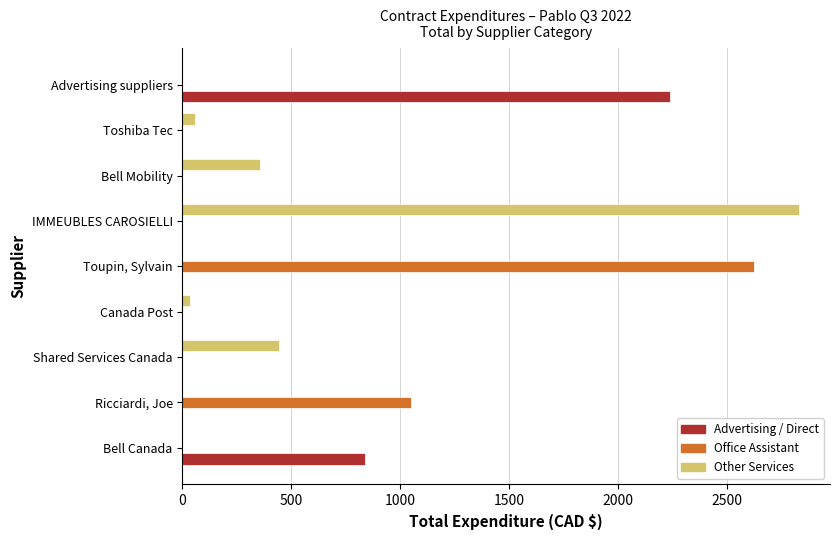

What are all the series names shown in the legend?

Advertising / Direct, Office Assistant, Other Services